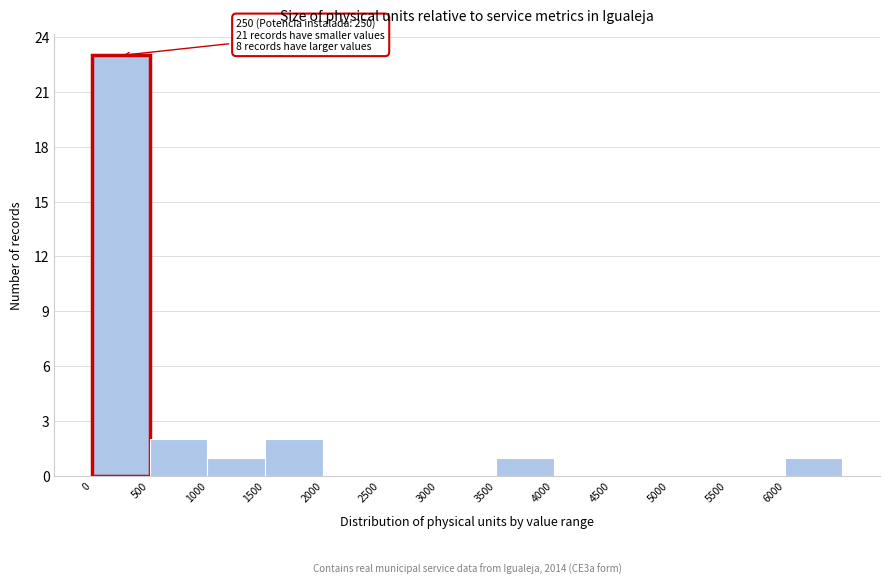

Which range on the x-axis has the tallest bar?

0 to 500